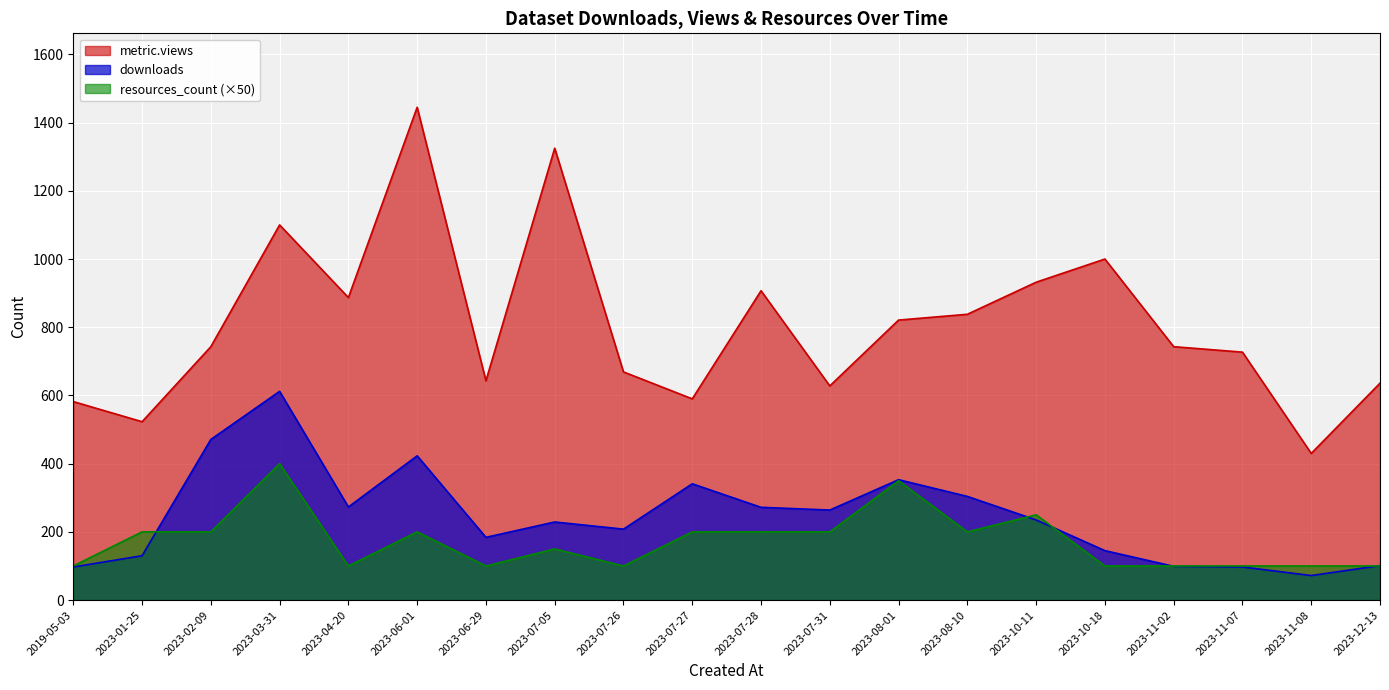

At which label does downloads first exceed 235?

2023-02-09